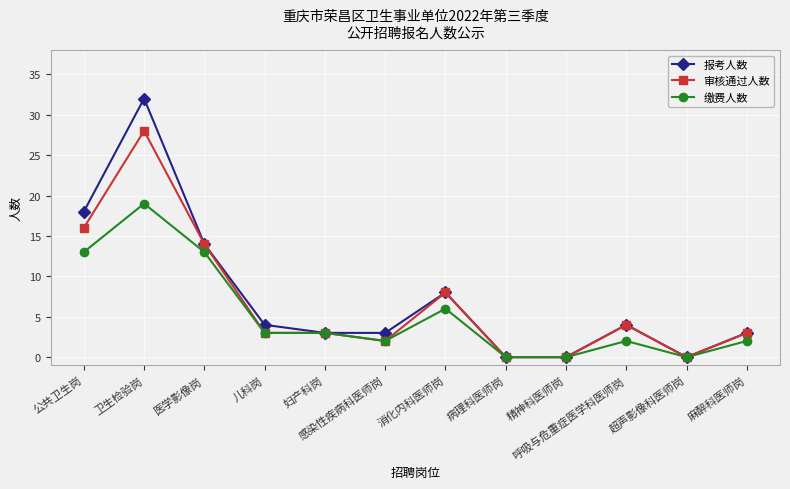

Which series has the largest range (max minus min)?

报考人数